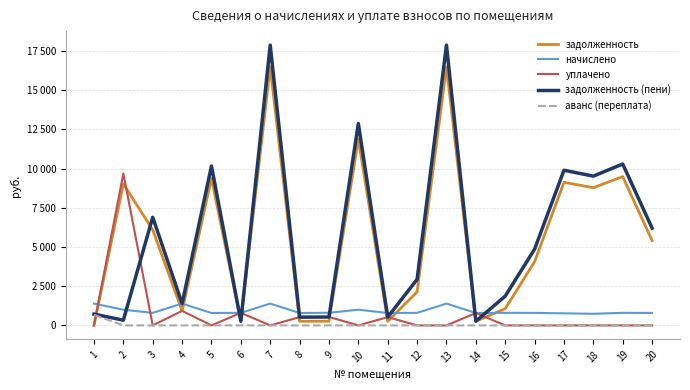

What are all the series names shown in the legend?

задолженность, начислено, уплачено, задолженность (пени), аванс (переплата)